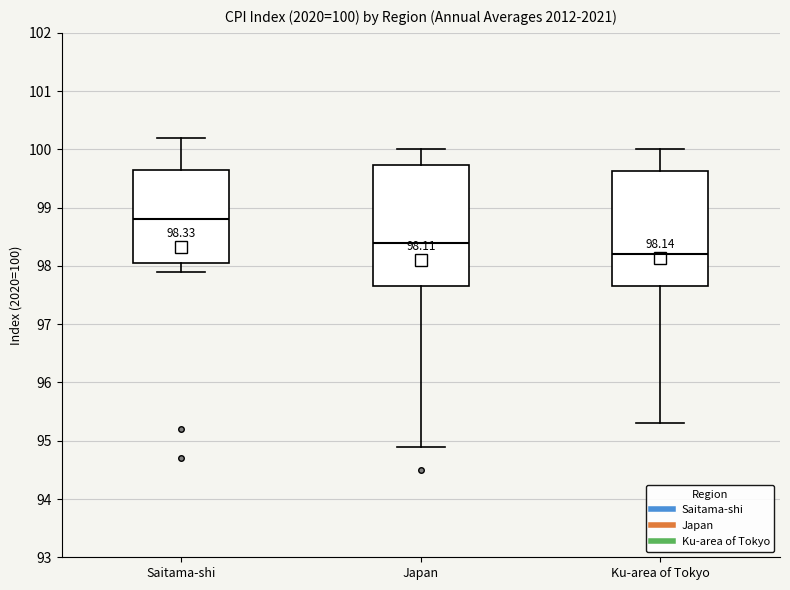

Which box has the lowest median line?

Ku-area of Tokyo